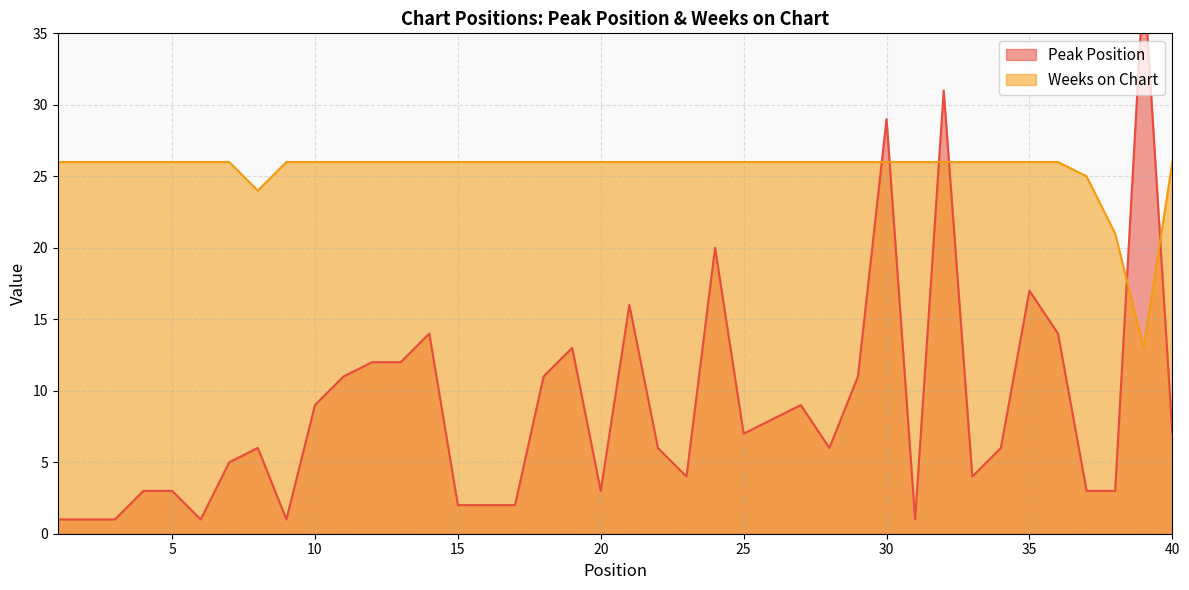

How many times do Weeks on Chart and Peak Position cross each other?

6